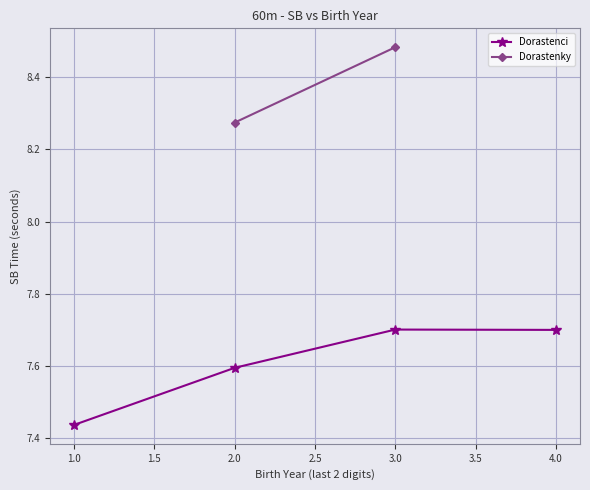

What is the difference between the second highest and second lowest values in the Dorastenci series?

0.1